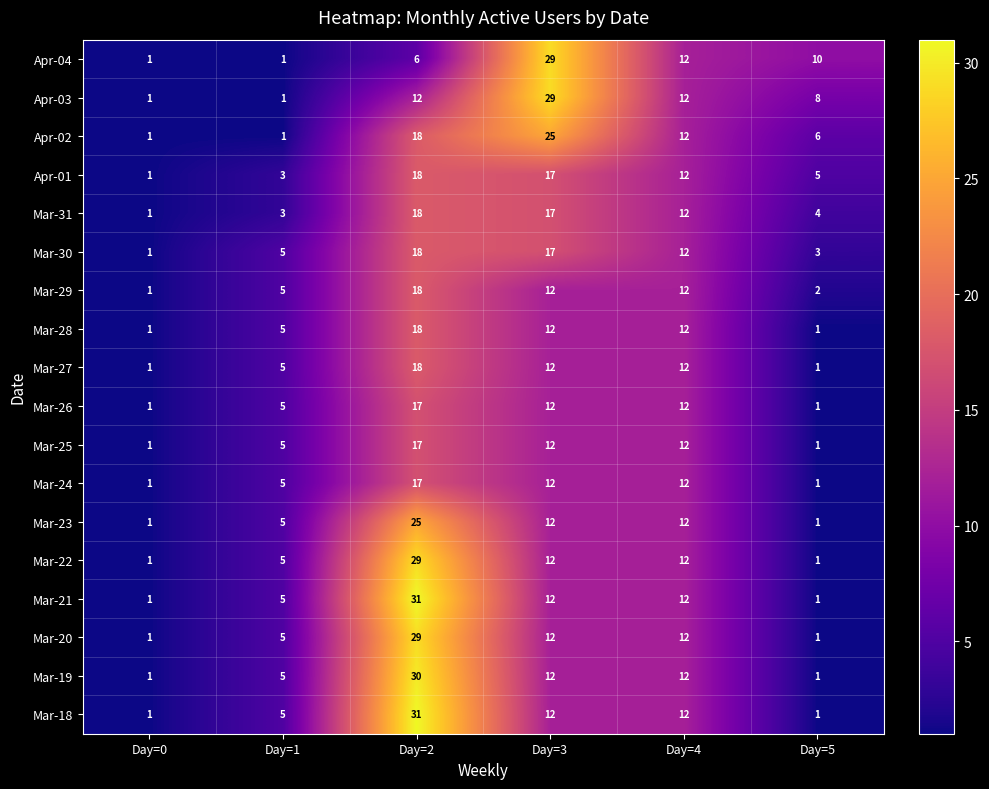

What is the difference between the highest and lowest values at Day=1?

4